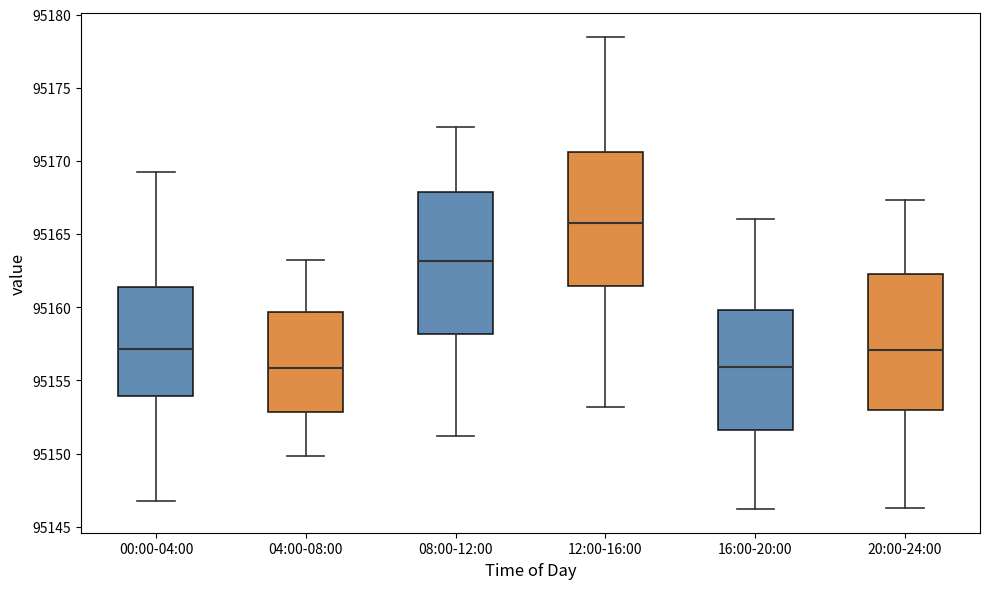

Reading left to right, read every box against the y-axis: the position of its median line, the range the box covers, and the ends of its whiskers. The values are not printed on the chart, so give them approximately, as read against the axis.

00:00-04:00: median 95157.0, box 95154.0 to 95161.5, whiskers 95147.0 to 95169.0
04:00-08:00: median 95156.0, box 95153.0 to 95159.5, whiskers 95150.0 to 95163.0
08:00-12:00: median 95163.0, box 95158.0 to 95168.0, whiskers 95151.0 to 95172.5
12:00-16:00: median 95166.0, box 95161.5 to 95170.5, whiskers 95153.0 to 95178.5
16:00-20:00: median 95156.0, box 95151.5 to 95160.0, whiskers 95146.0 to 95166.0
20:00-24:00: median 95157.0, box 95153.0 to 95162.5, whiskers 95146.5 to 95167.5